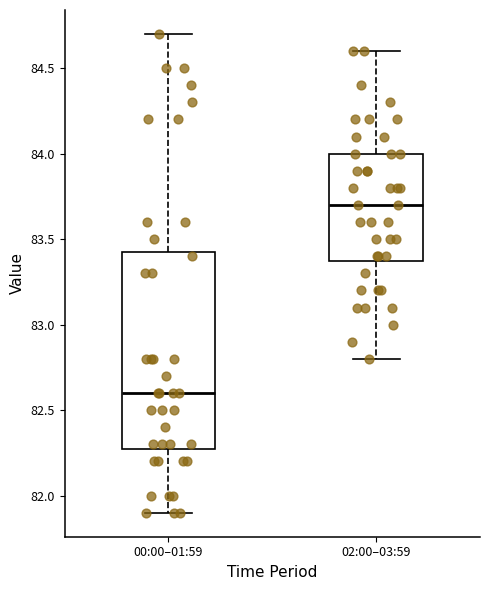

Where does the lower whisker of the box for 02:00–03:59 end on the y-axis? The values are not printed on the chart, so give them approximately, as read against the axis.

82.80